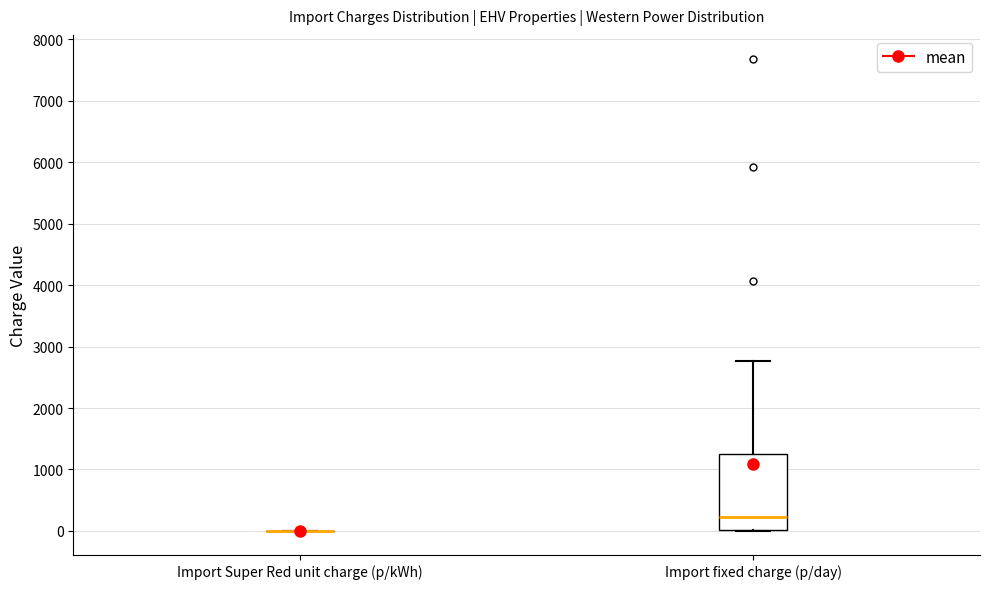

Comparing the boxes themselves (not the whiskers), which one is the tallest?

Import fixed charge (p/day)